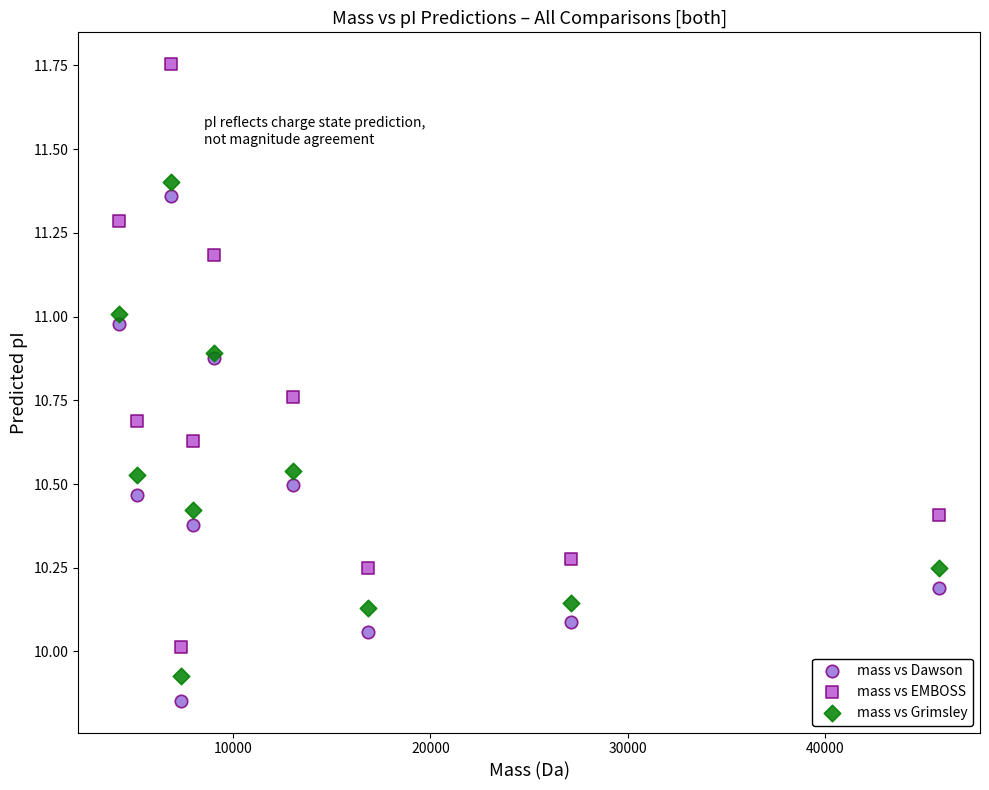

What are all the series names shown in the legend?

mass vs Dawson, mass vs EMBOSS, mass vs Grimsley